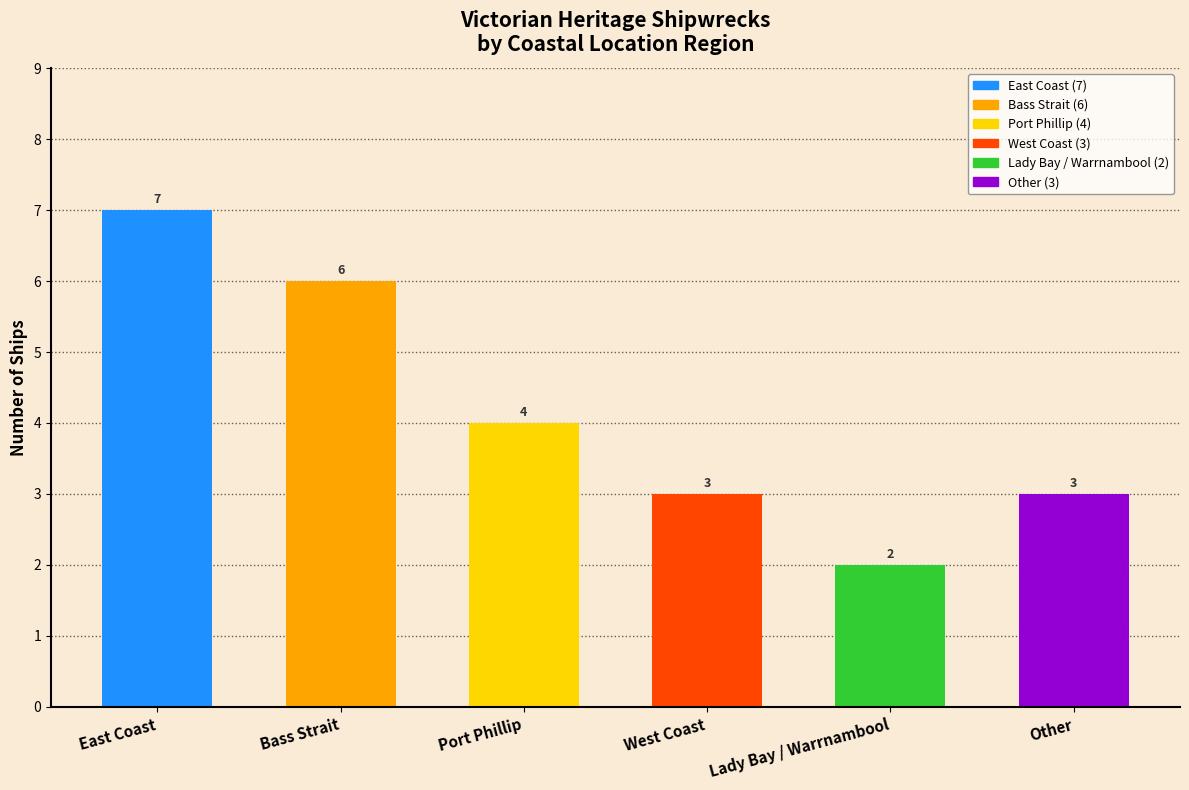

Are the bars horizontal?

No